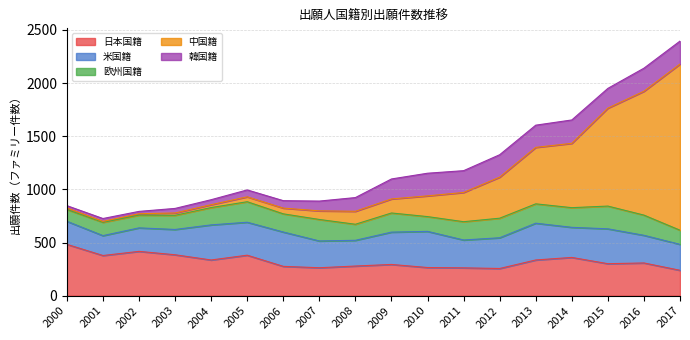

What is the sum of the 欧州国籍 values at 2015 and 2002?

334